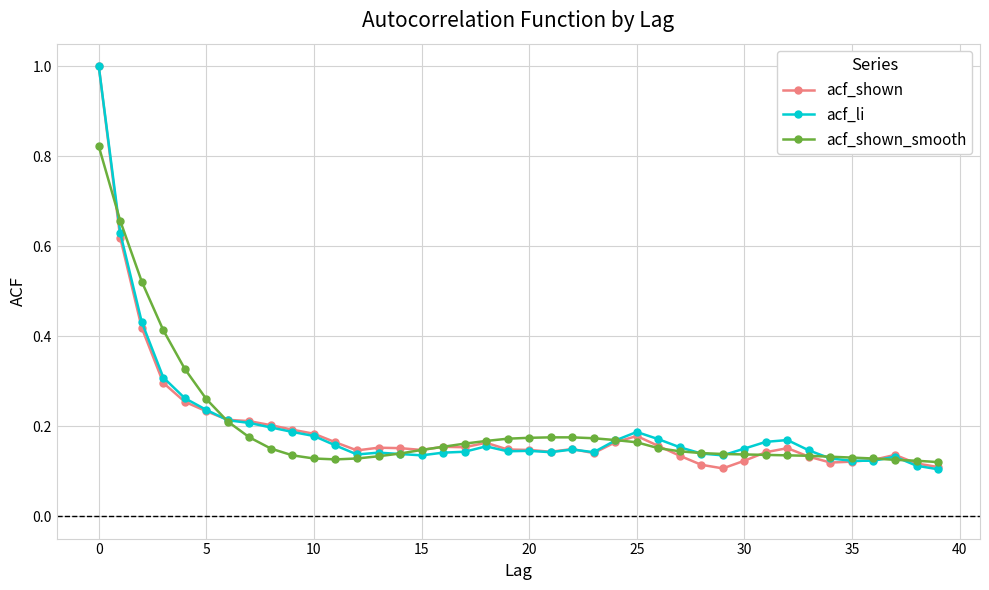

At how many categories does at least one series exceed 0?

40